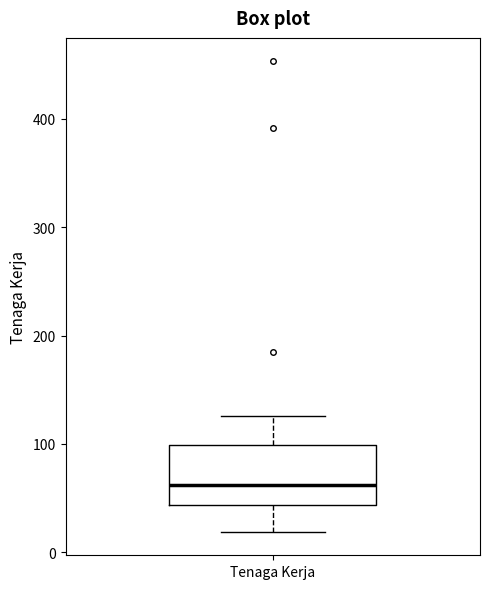

Where does the upper whisker of the box for Tenaga Kerja end on the y-axis? The values are not printed on the chart, so give them approximately, as read against the axis.

130